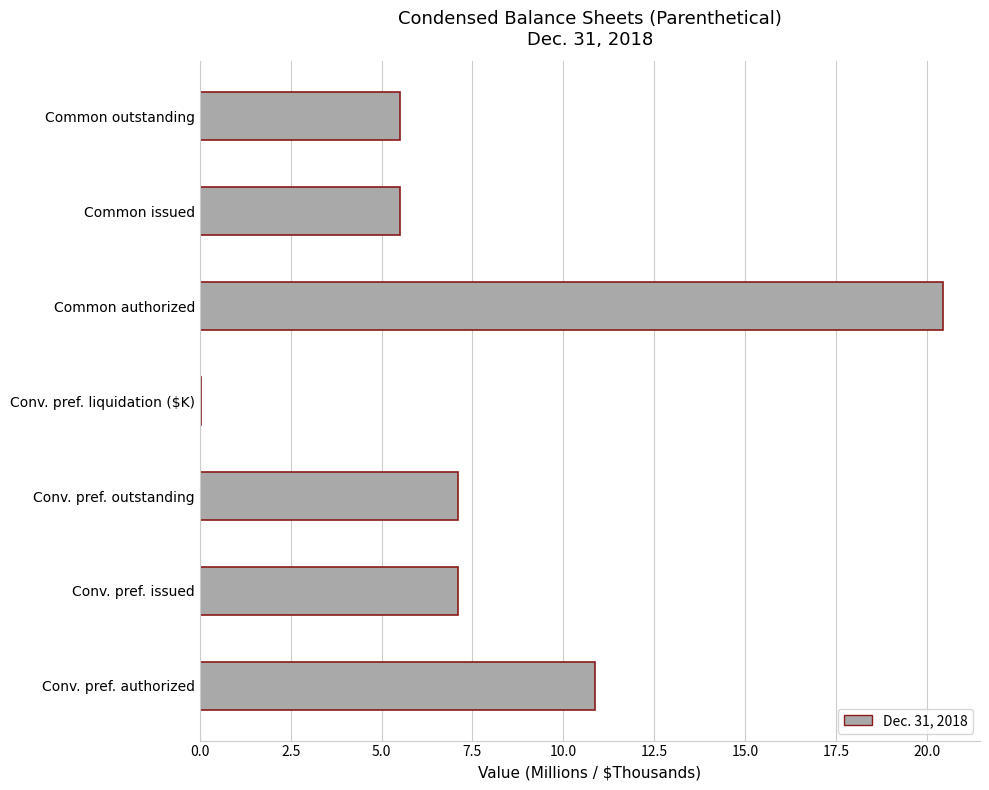

Which label corresponds to the largest value in the chart?

Common authorized